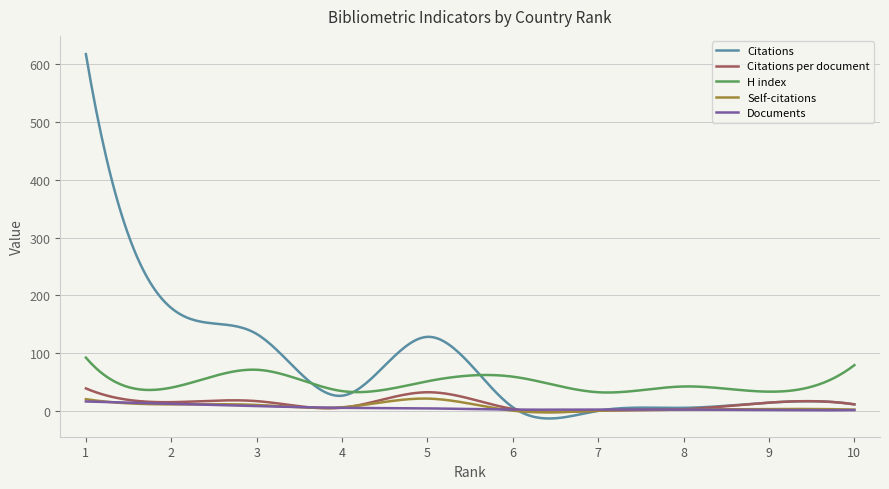

Which series has the largest total across all categories?

Citations